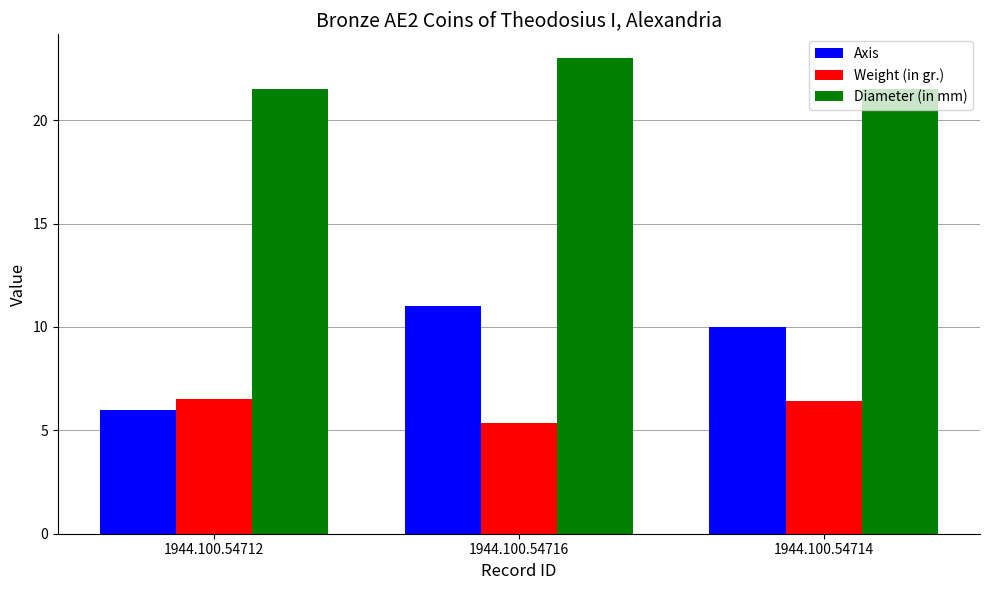

Which series has the largest total across all categories?

Diameter (in mm)